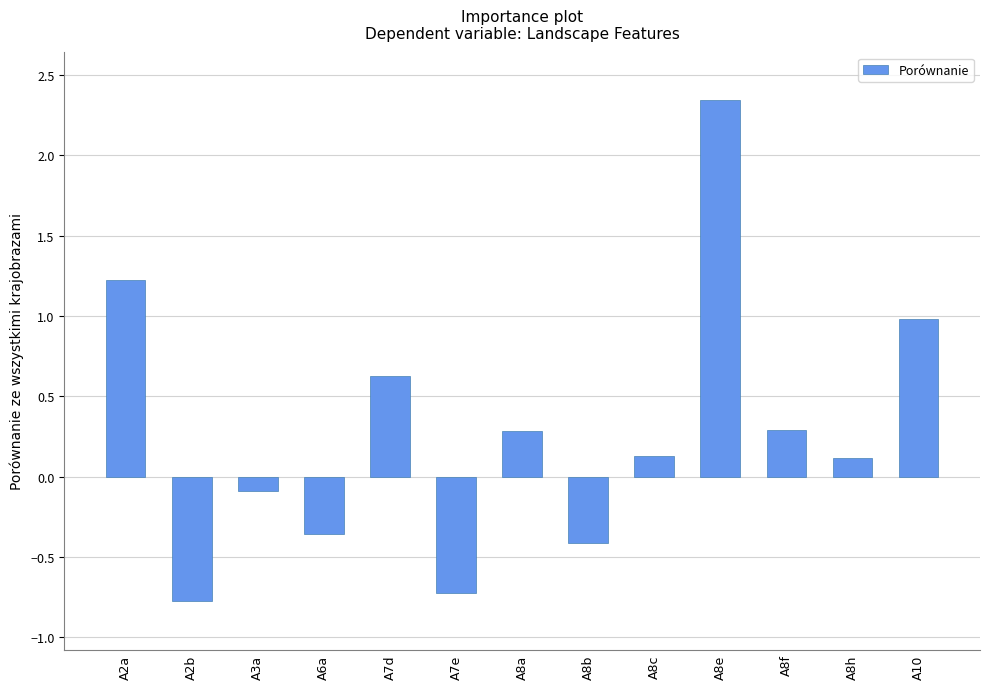

What is the difference between the maximum and minimum values?

3.1